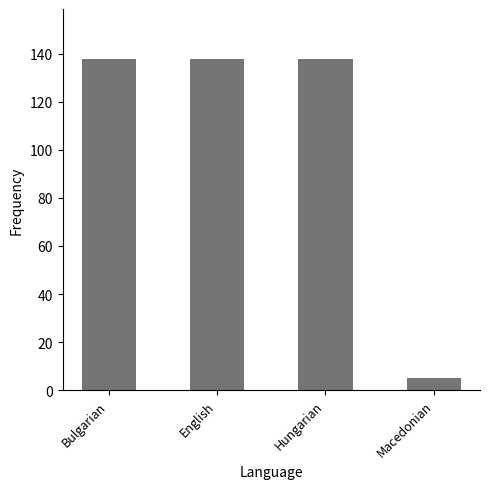

What is the difference between the maximum and minimum values?

133